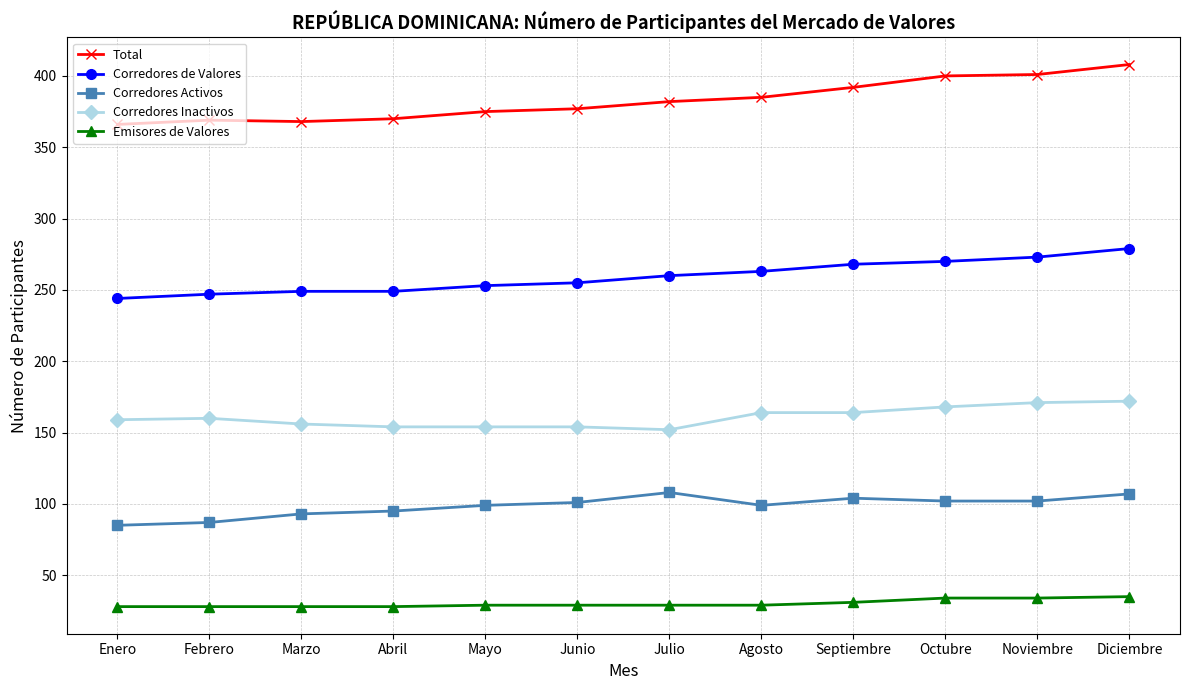

Which series has the largest total across all categories?

Total